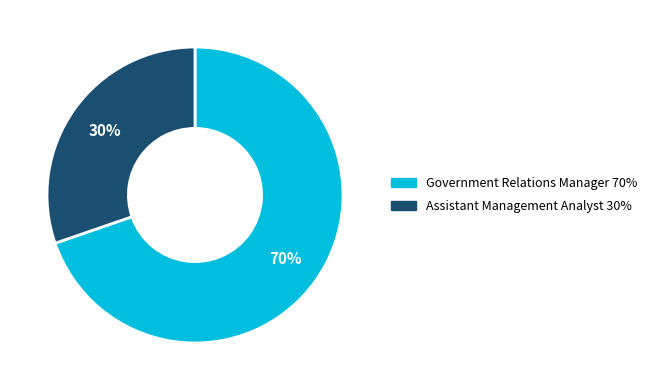

Between Assistant Management Analyst and Government Relations Manager, which is larger?

Government Relations Manager